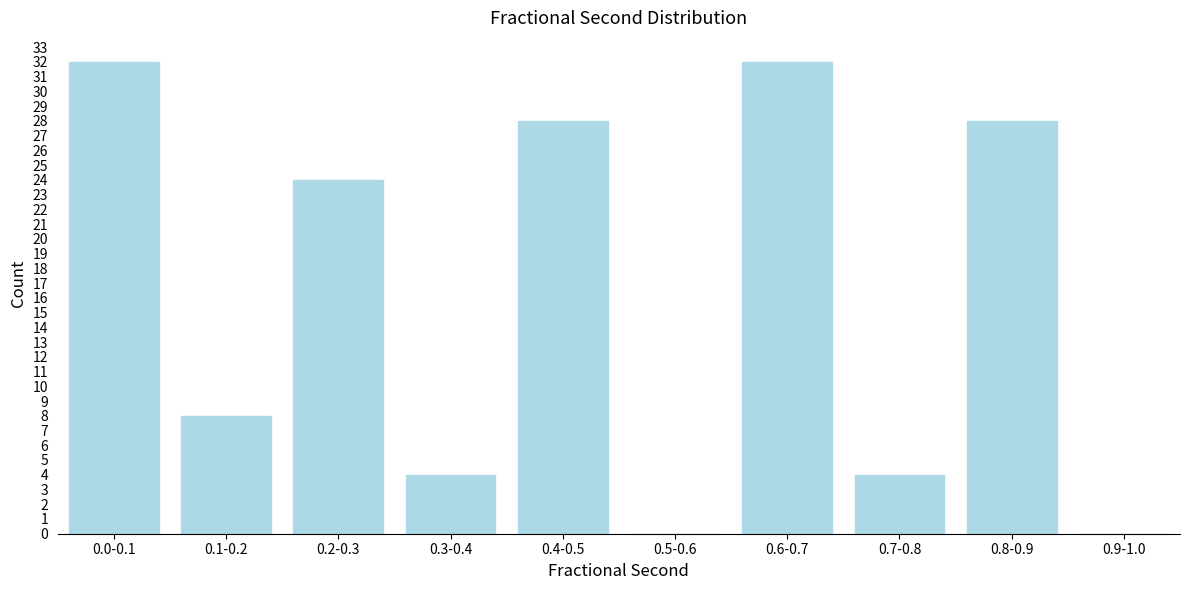

Reading right to left, transcribe all the data shown in this chart.

0.9-1.0=0	0.8-0.9=28	0.7-0.8=4	0.6-0.7=32	0.5-0.6=0	0.4-0.5=28	0.3-0.4=4	0.2-0.3=24	0.1-0.2=8	0.0-0.1=32